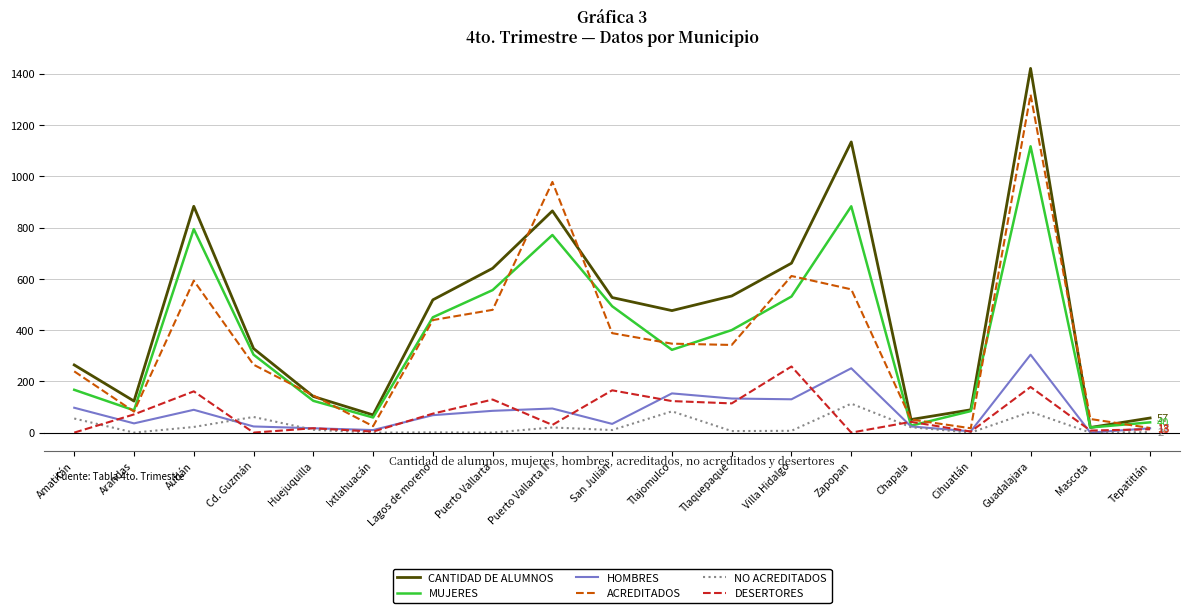

Does the chart display data point markers on the line(s)?

No